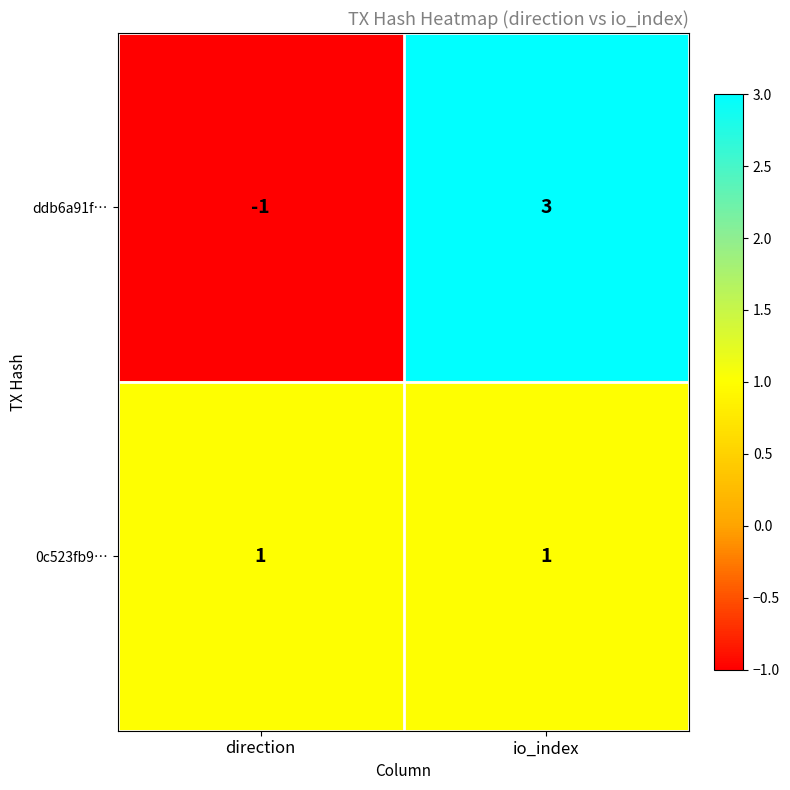

At which category is the sum across all series the highest?

io_index